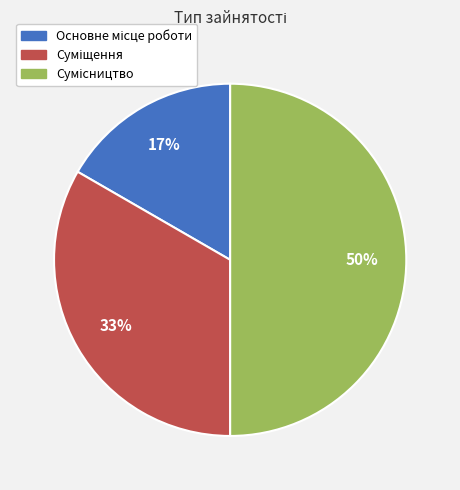

To the nearest percent, what is the difference between the largest and smallest slice percentages?

33%